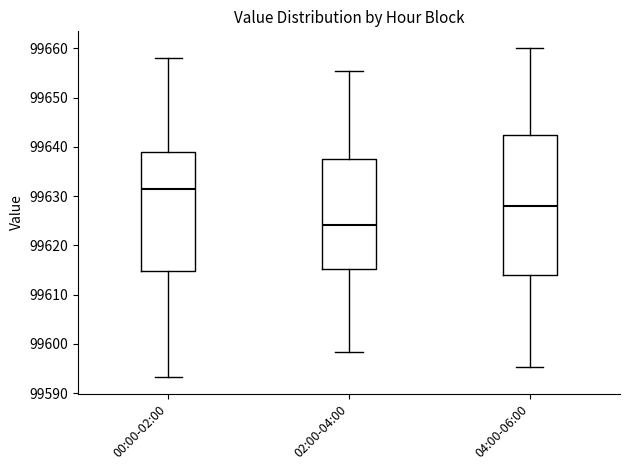

Which box's median line is the highest?

00:00-02:00